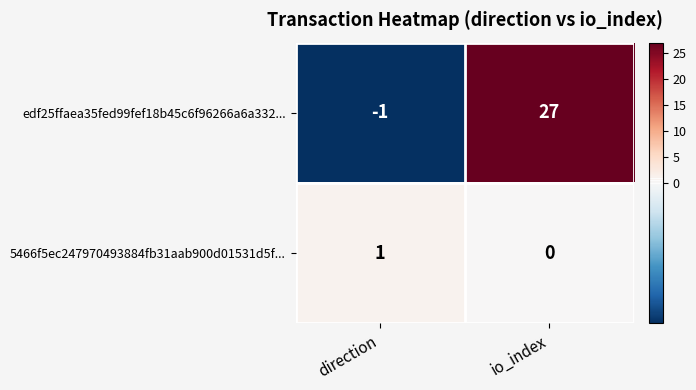

Reading left to right, extract all data points from this chart.

edf25ffaea35fed99fef18b45c6f96266a6a332...: direction=-1	io_index=27
5466f5ec247970493884fb31aab900d01531d5f...: direction=1	io_index=0